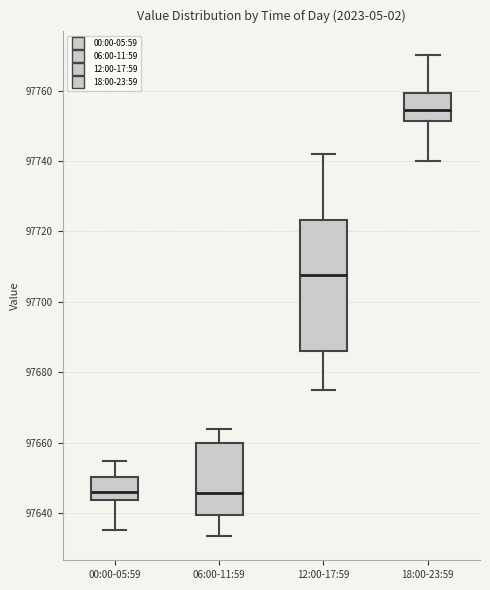

Which box's median line is the highest?

18:00-23:59